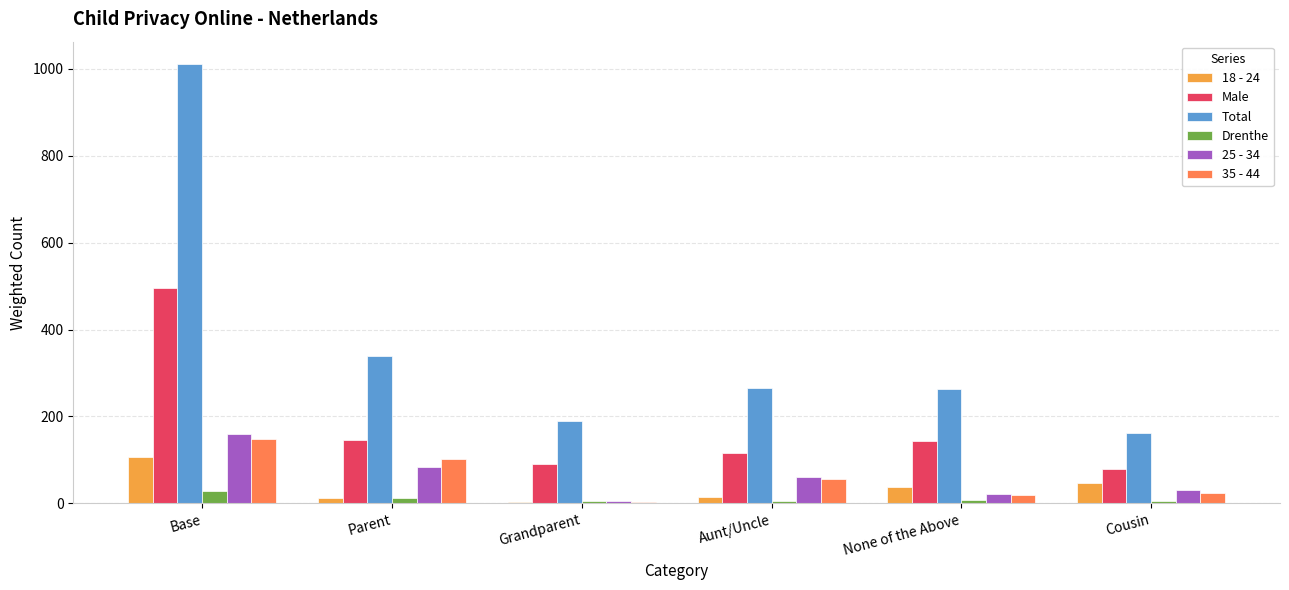

What is the average value of the Drenthe series?

11.0